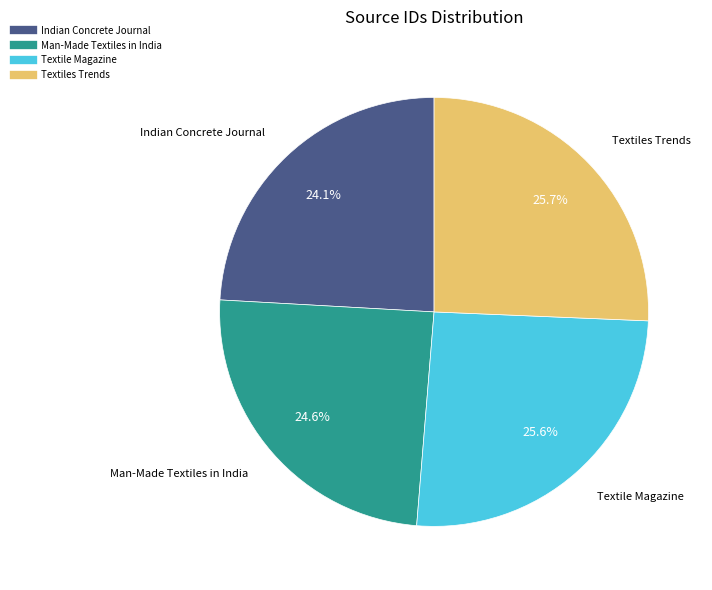

To the nearest percent, what portion does Man-Made Textiles in India represent?

25%